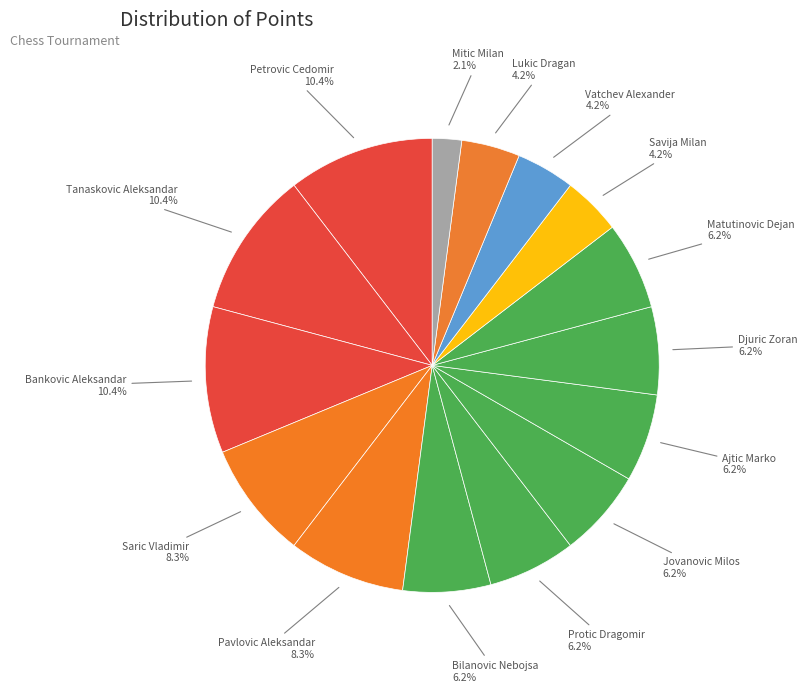

How many slices are in this pie chart?

15